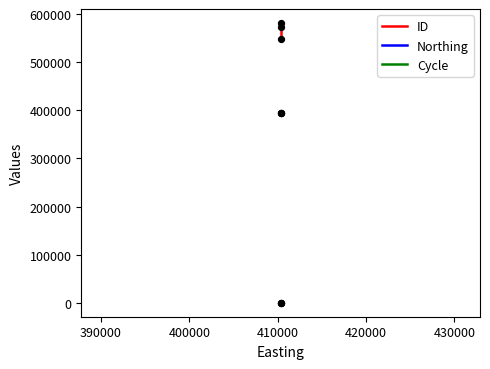

Is the value of Northing at 400000 greater than the value of Cycle at 390000?

Yes